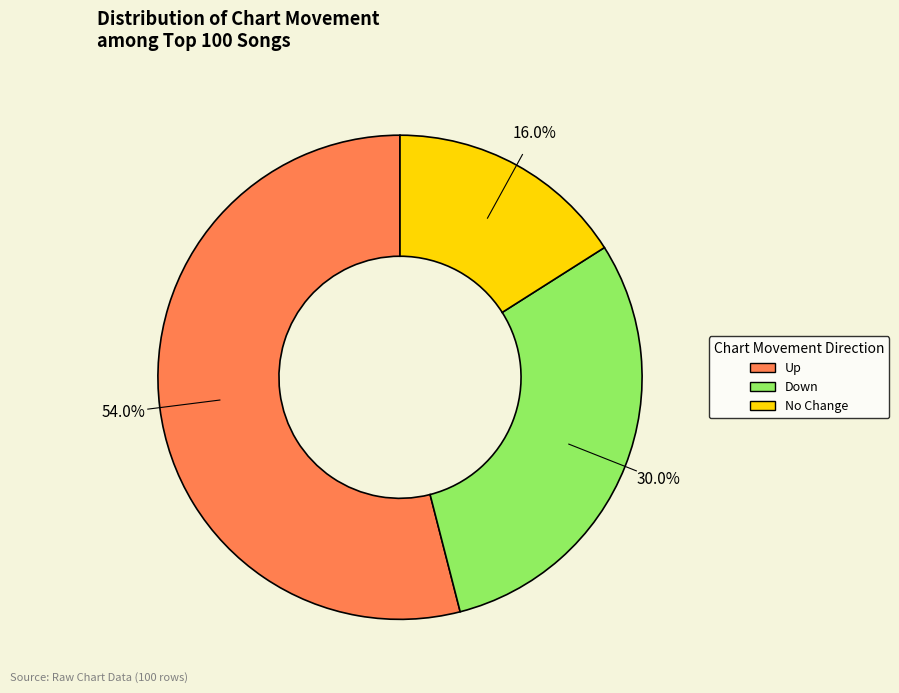

How many segments does this pie chart have?

3